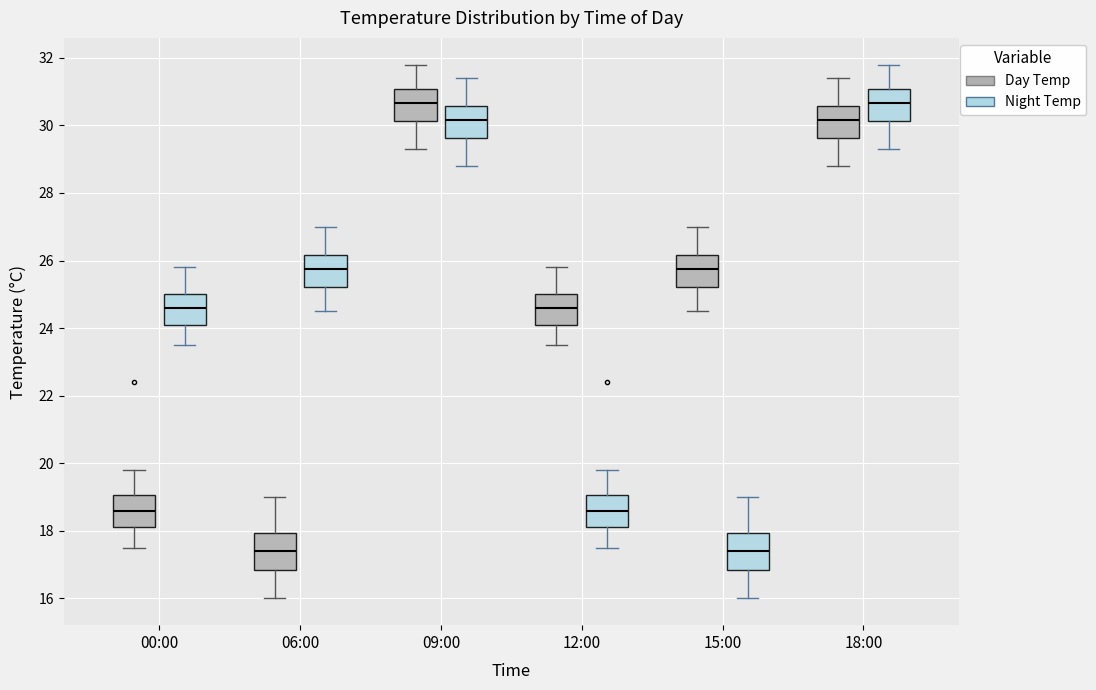

Where does the median line of the box for 09:00 (Day Temp) sit on the y-axis? The values are not printed on the chart, so give them approximately, as read against the axis.

30.6